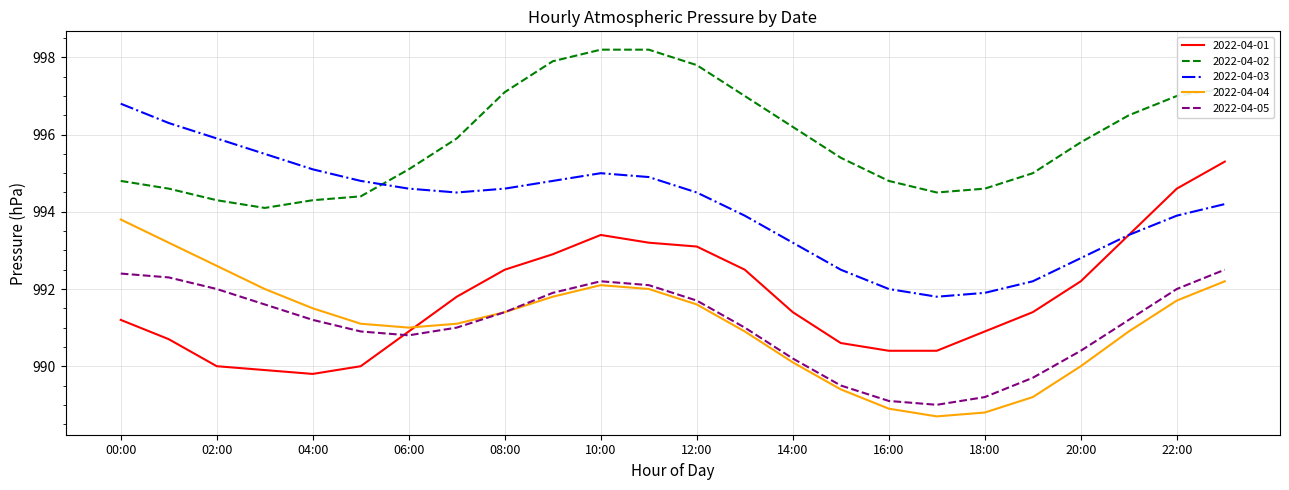

Rank the series by their maximum value, from highest to lowest.

2022-04-02, 2022-04-03, 2022-04-01, 2022-04-04, 2022-04-05